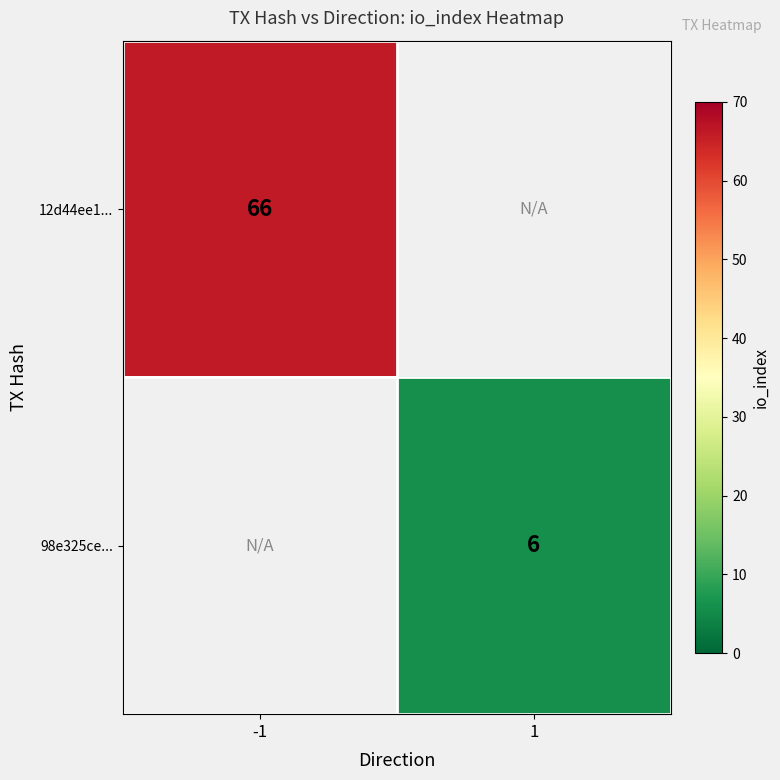

Is the value of 98e325ce... at 1 greater than the value of 12d44ee1... at -1?

No